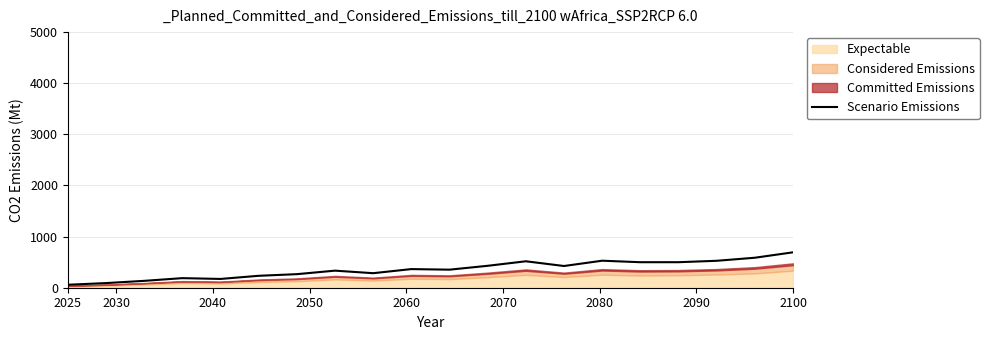

How many values exceed 364?

10